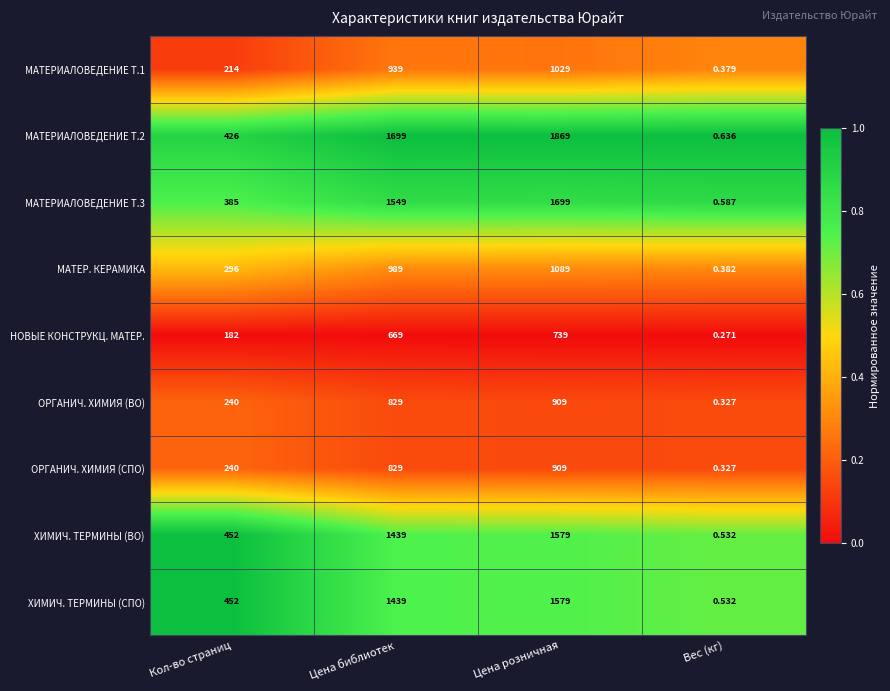

Which series has the largest range (max minus min)?

МАТЕРИАЛОВЕДЕНИЕ Т.2